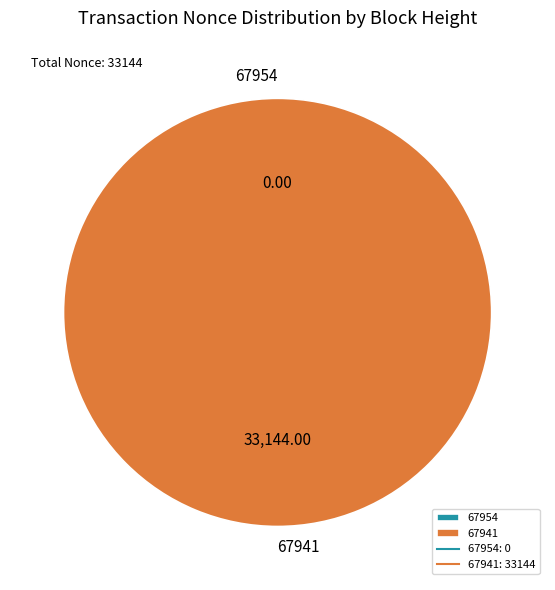

Is 67954 the majority of the pie?

No